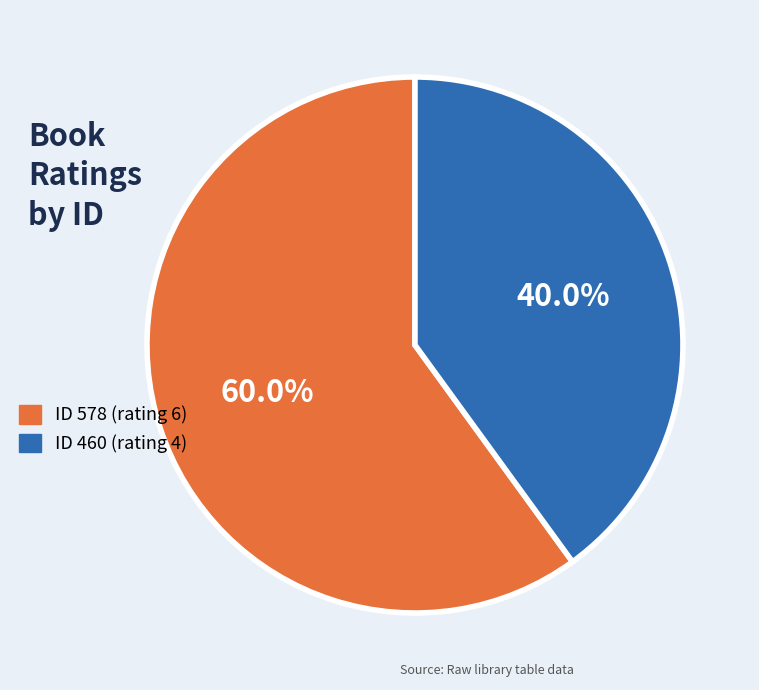

Is ID 460 (rating 4) the majority of the pie?

No